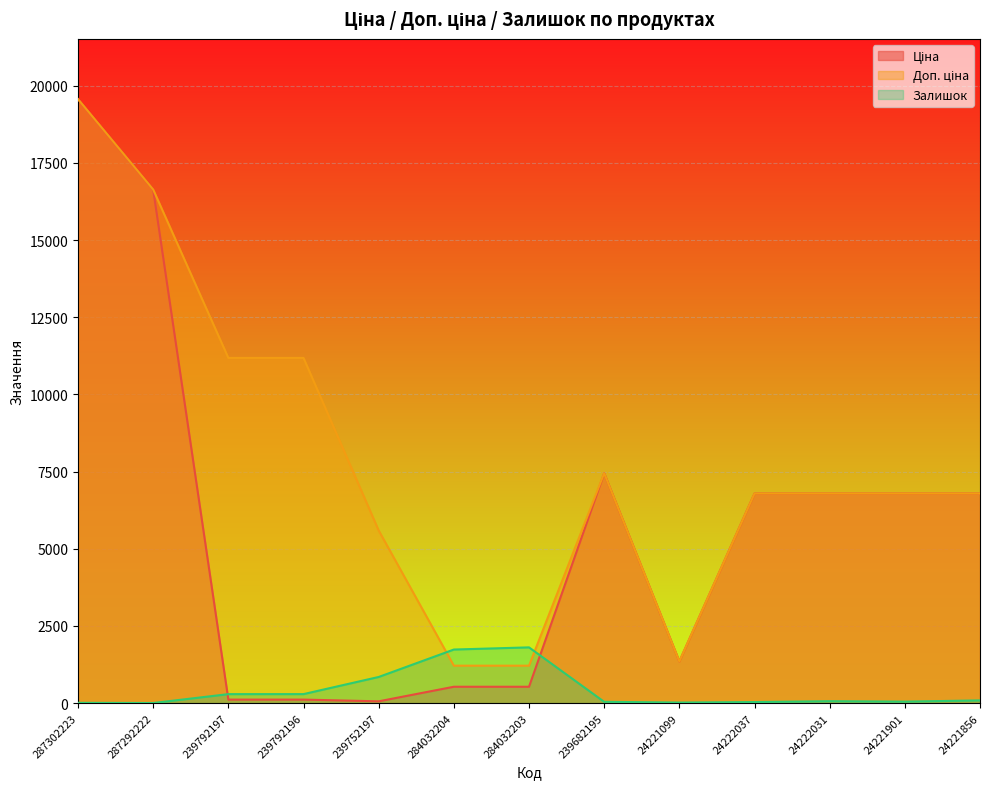

At 239792196, list the series in order from largest to smallest.

Доп. ціна, Залишок, Ціна